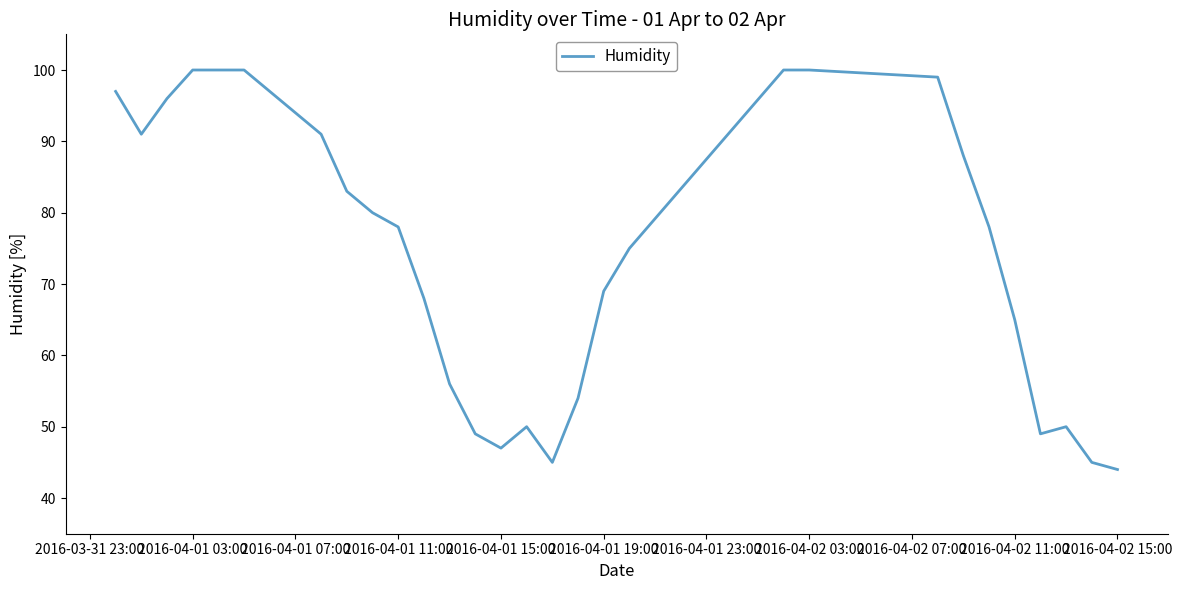

What is the maximum value shown in the chart?

100